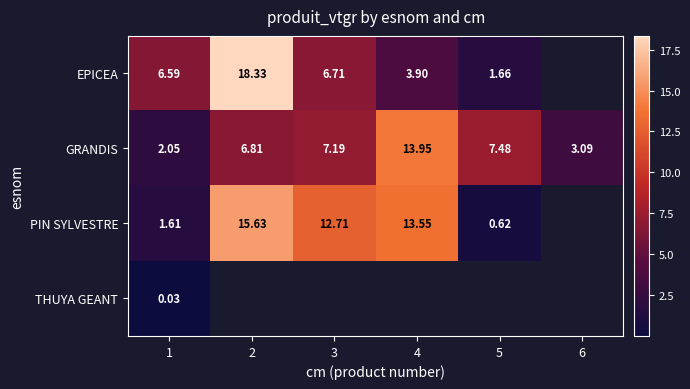

What is the difference between the highest and lowest values at 1?

6.6